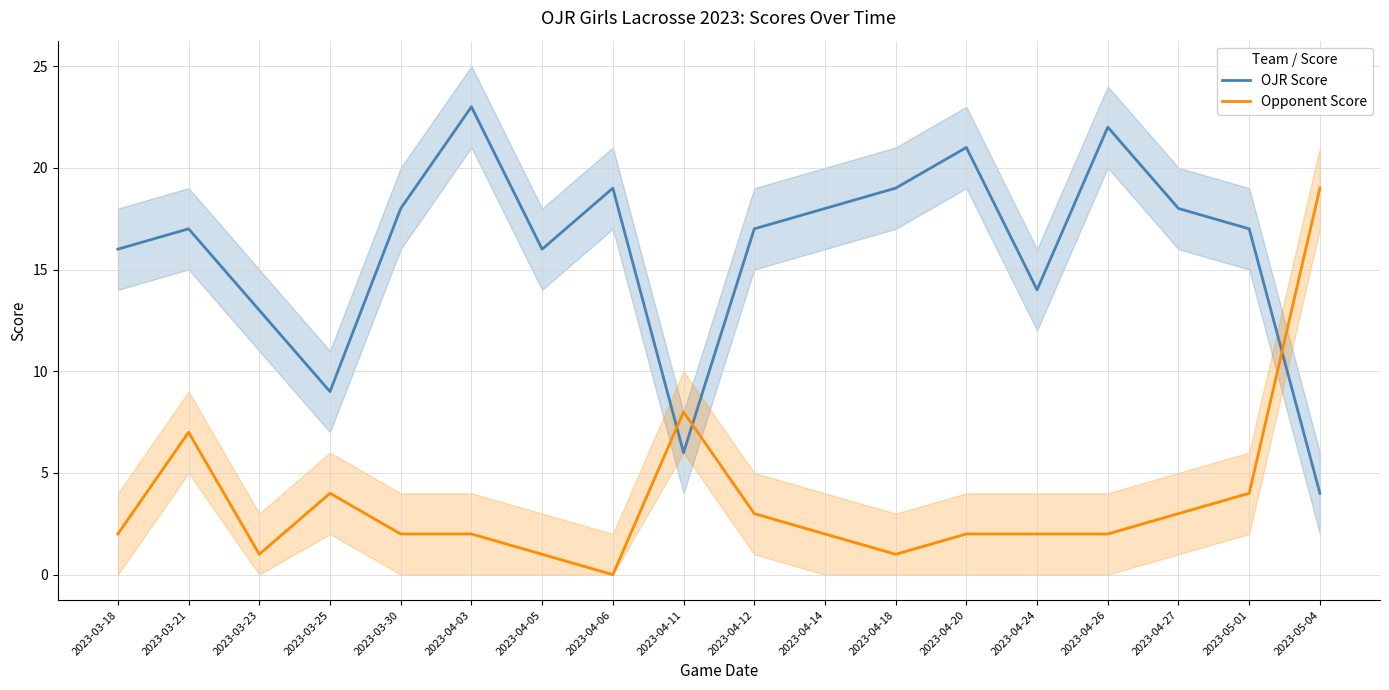

How many series are shown in this chart?

2